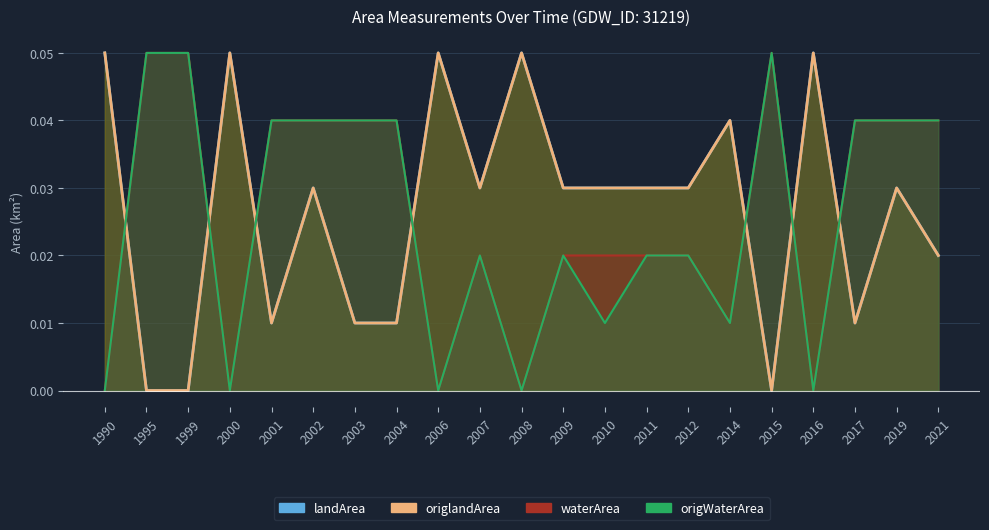

Which series ends up on top after the final intersection of waterArea and origlandArea?

waterArea